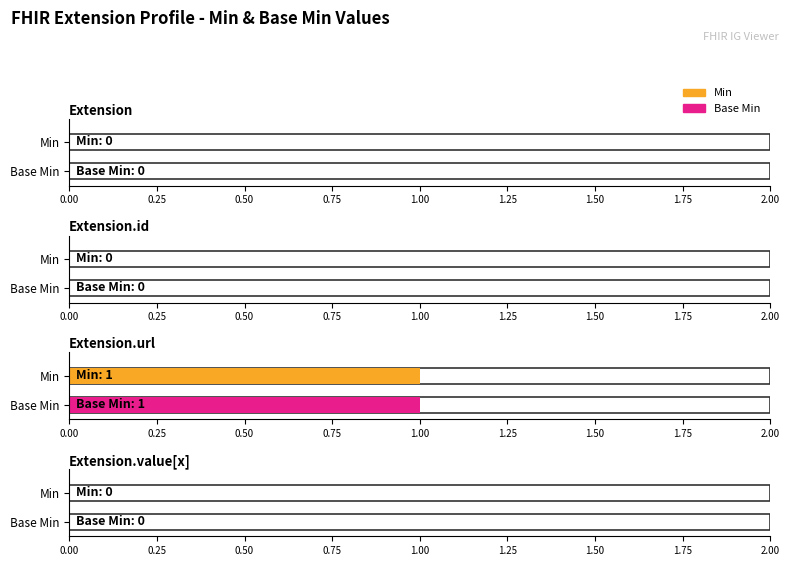

What is the label of the 4th bar from the right?

Extension